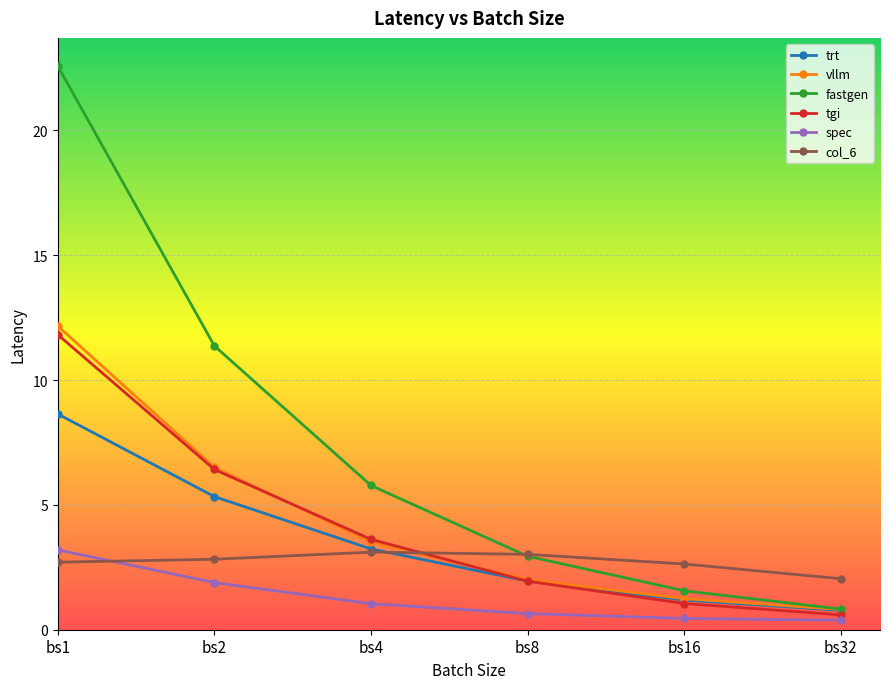

Is it true that tgi equals 11.8 at bs1?

True